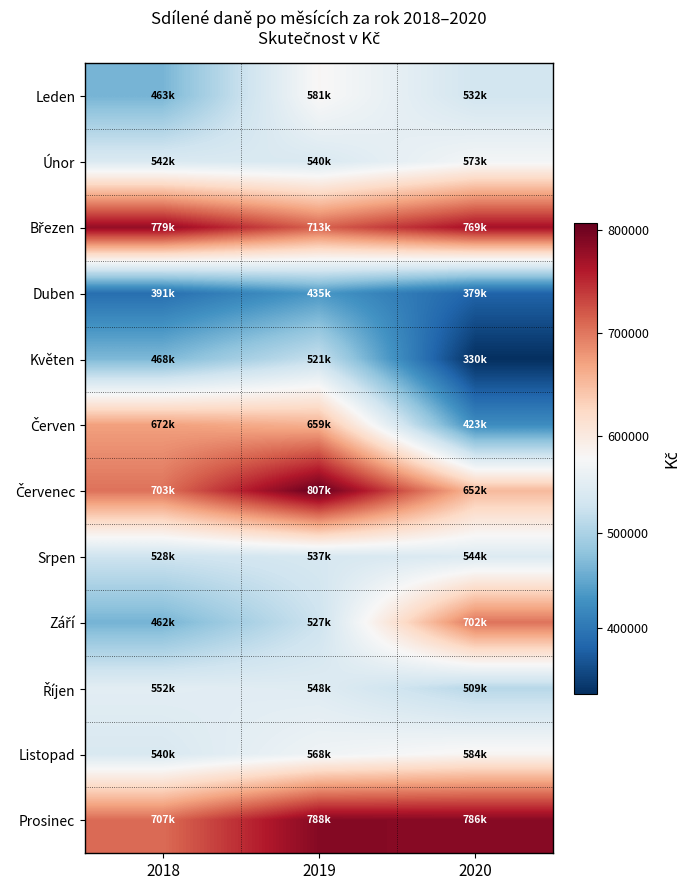

Between 2018 and 2020, which series saw the biggest shift?

Červen